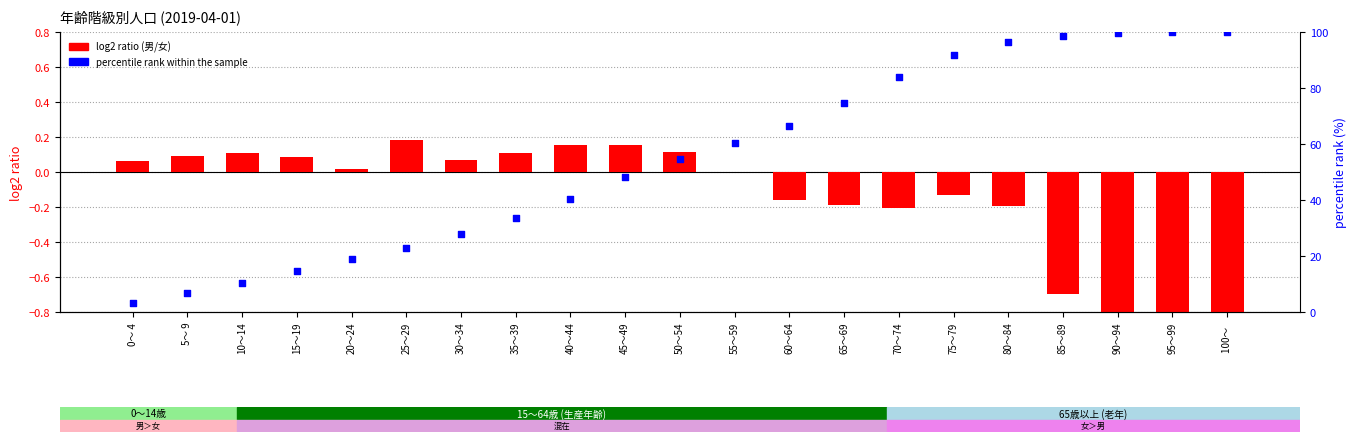

Which series has the widest spread of Y values?

percentile rank within the sample